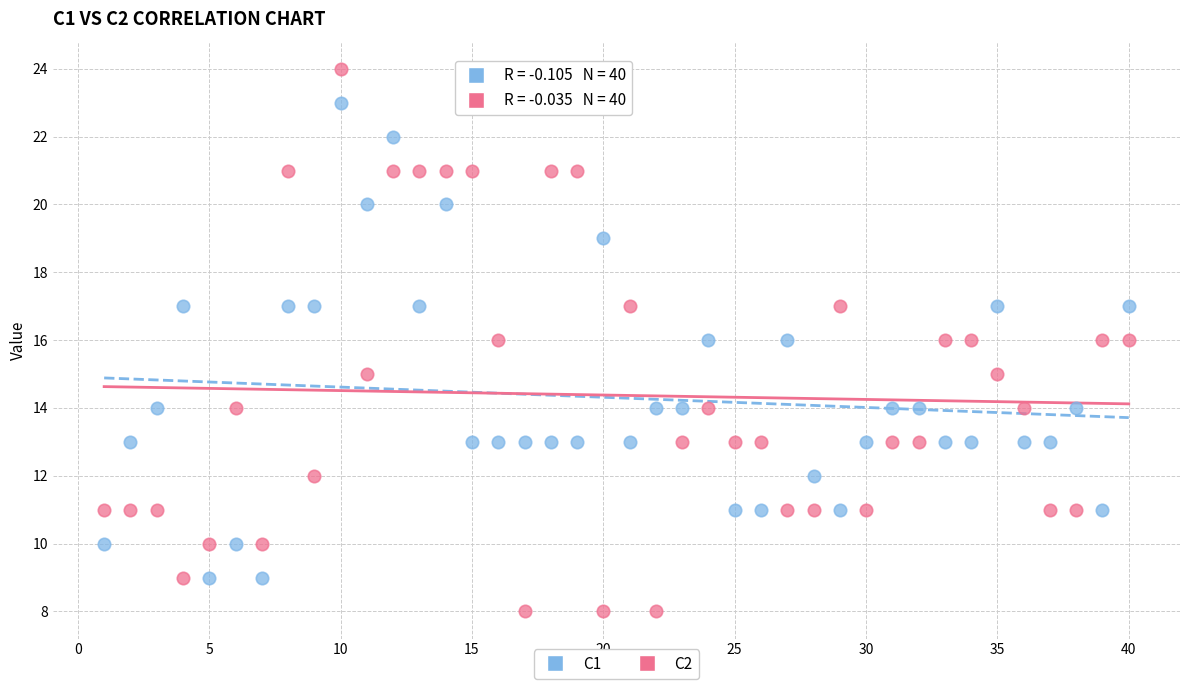

What is the X range (max minus min) for the scatter plot?

39